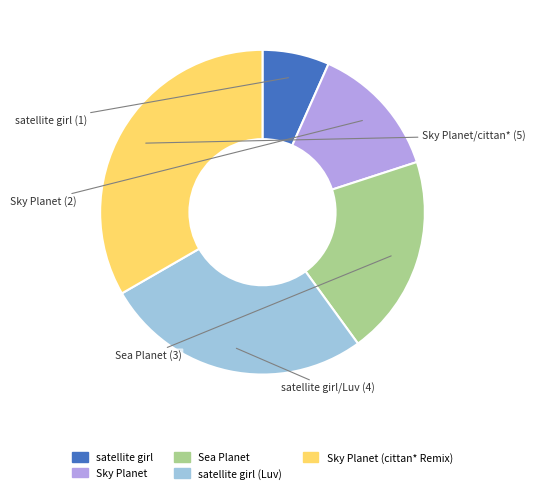

Rank the categories by value from highest to lowest.

Sky Planet (cittan* Remix), satellite girl (Luv), Sea Planet, Sky Planet, satellite girl